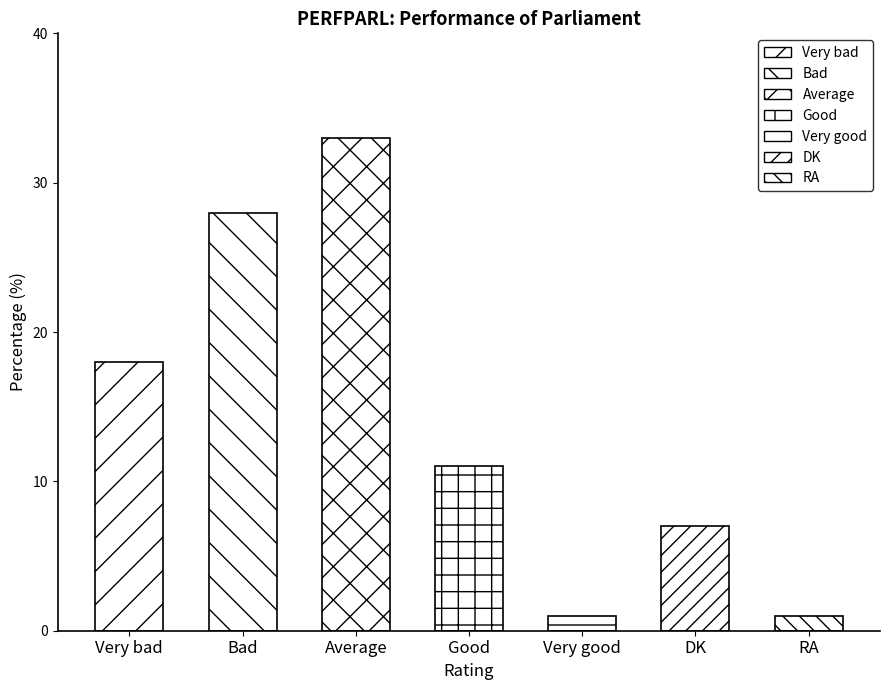

Which has a higher value, RA or Good?

Good